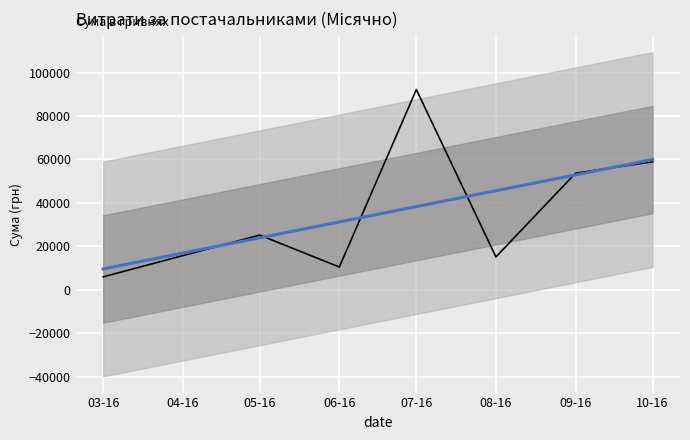

True or false: СУМА (ГРН) and Тренд cross at least once.

True